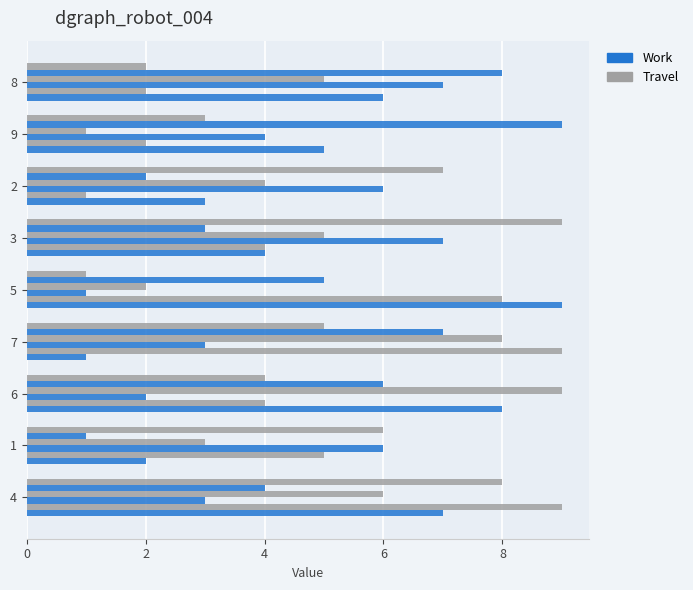

How many series are shown in this chart?

6